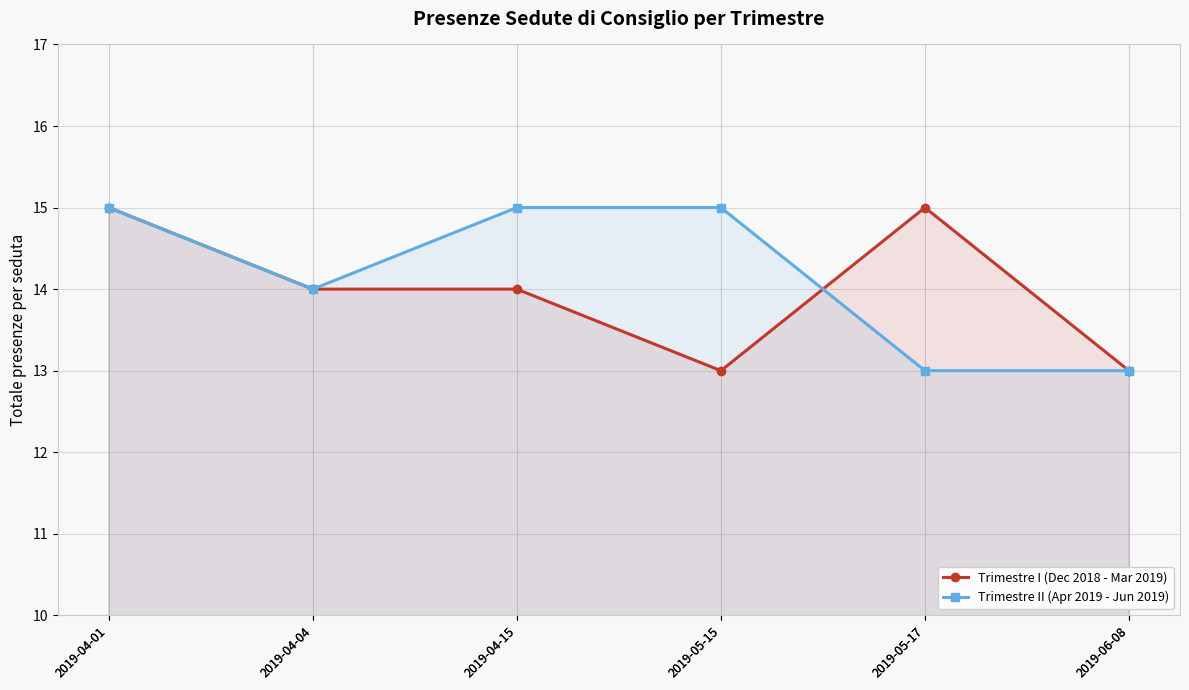

What is the value of the Trimestre II (Apr 2019 - Jun 2019) point at the 5th from the left?

13